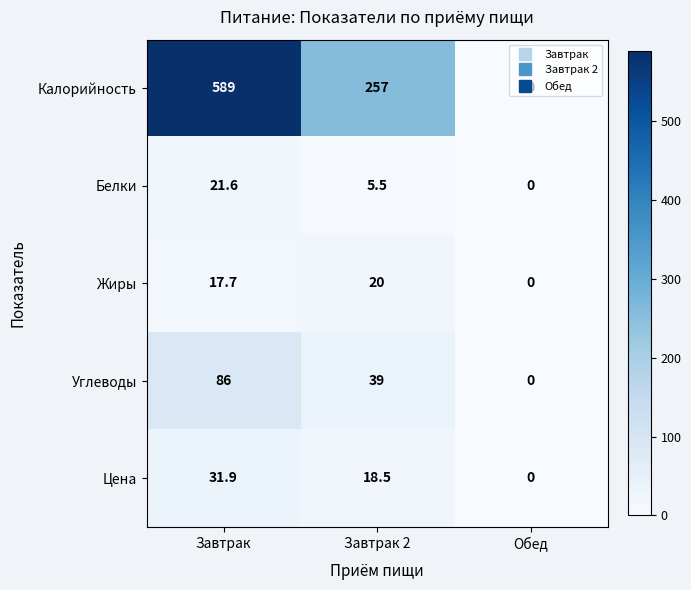

Which series changed the most between Завтрак and Обед?

Калорийность